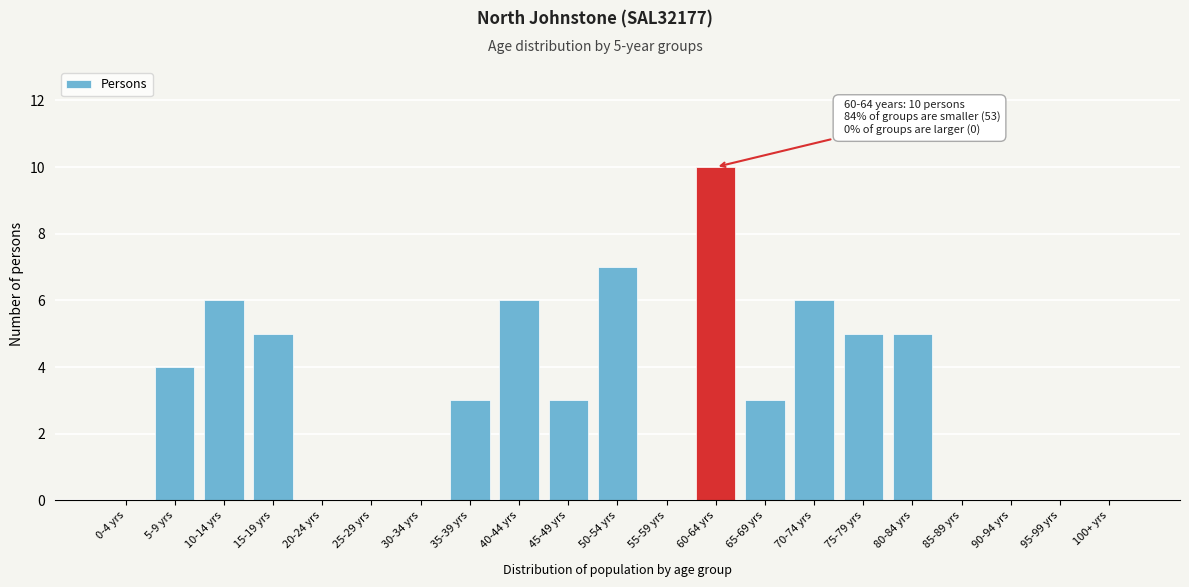

Reading left to right, list all the values displayed in this chart.

0-4 yrs=0	5-9 yrs=4	10-14 yrs=6	15-19 yrs=5	20-24 yrs=0	25-29 yrs=0	30-34 yrs=0	35-39 yrs=3	40-44 yrs=6	45-49 yrs=3	50-54 yrs=7	55-59 yrs=0	60-64 yrs=10	65-69 yrs=3	70-74 yrs=6	75-79 yrs=5	80-84 yrs=5	85-89 yrs=0	90-94 yrs=0	95-99 yrs=0	100+ yrs=0